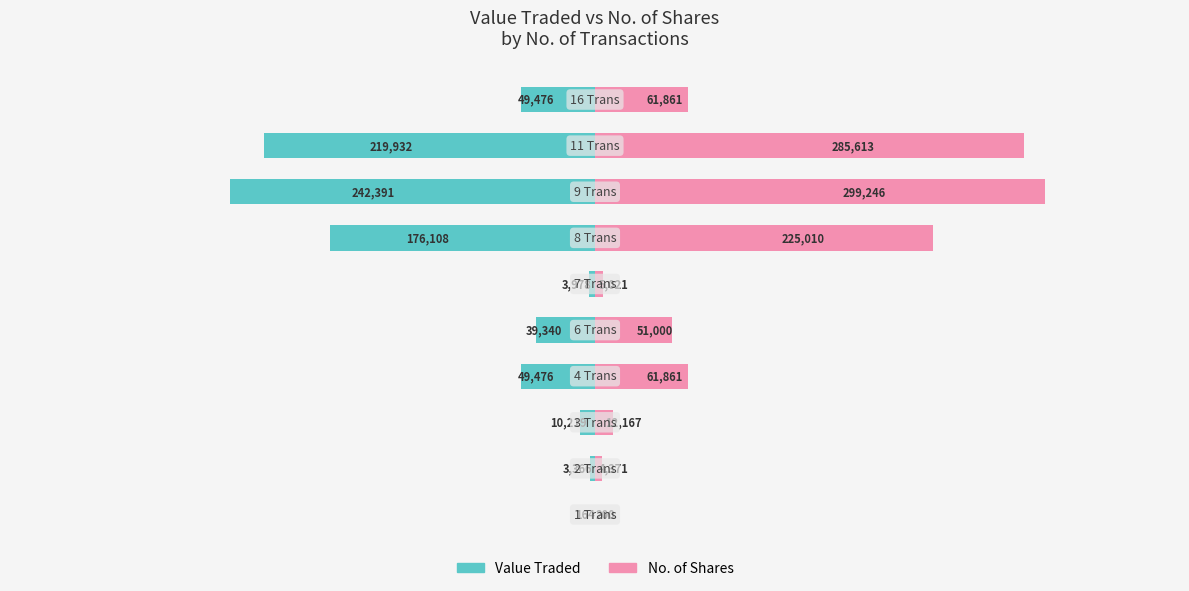

How many data points does each series have?

10